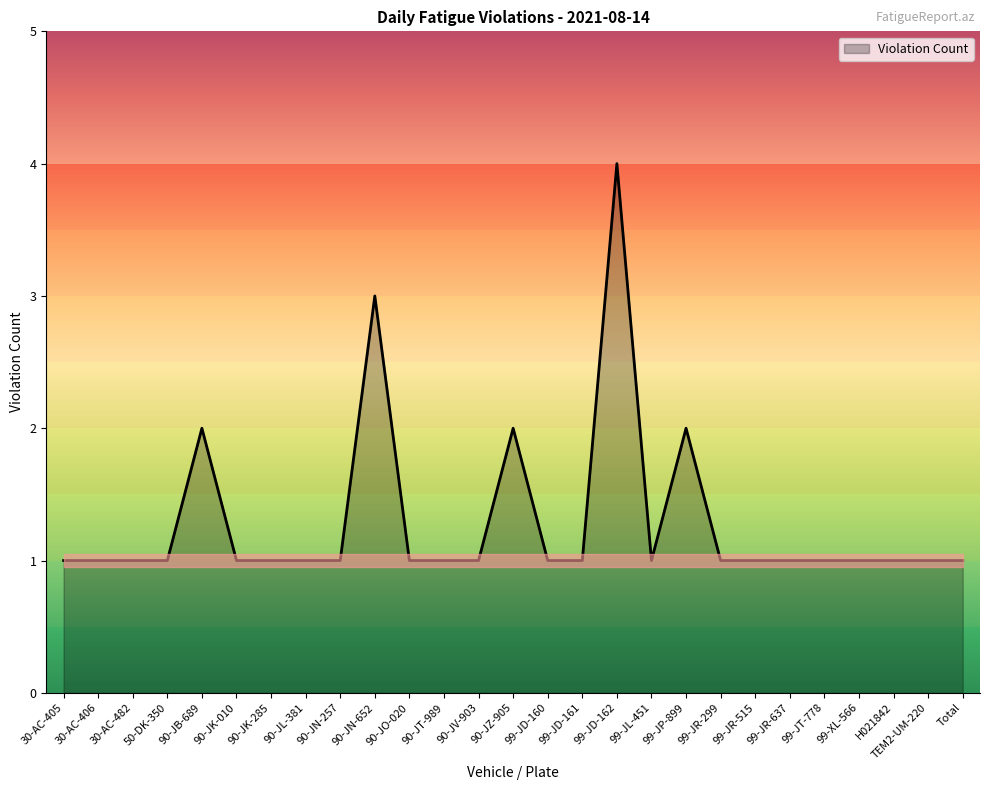

The chart shows a value of 1 at 90-JT-989. True or false?

True